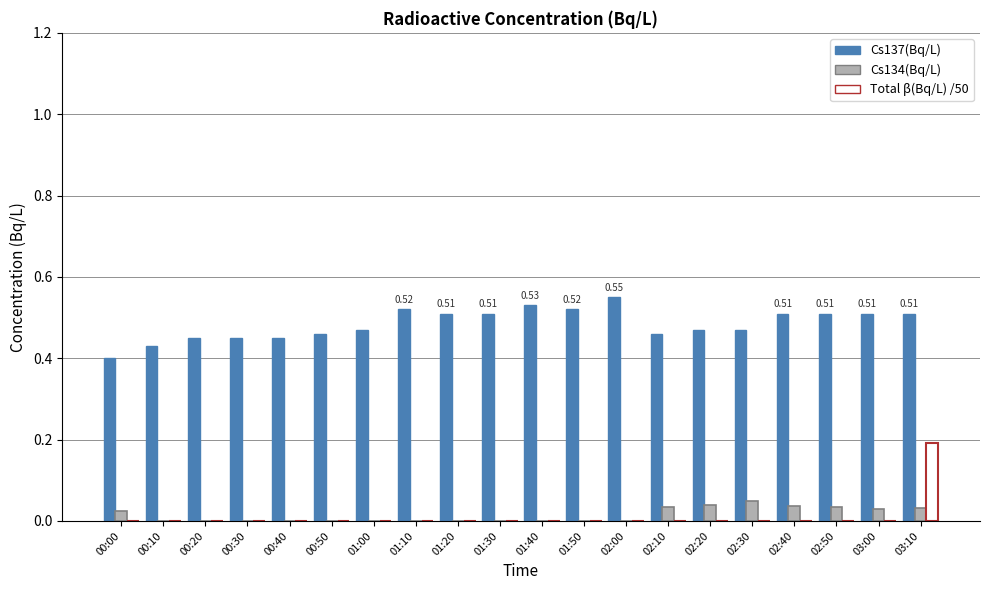

Which series has the largest total across all categories?

Cs137(Bq/L)